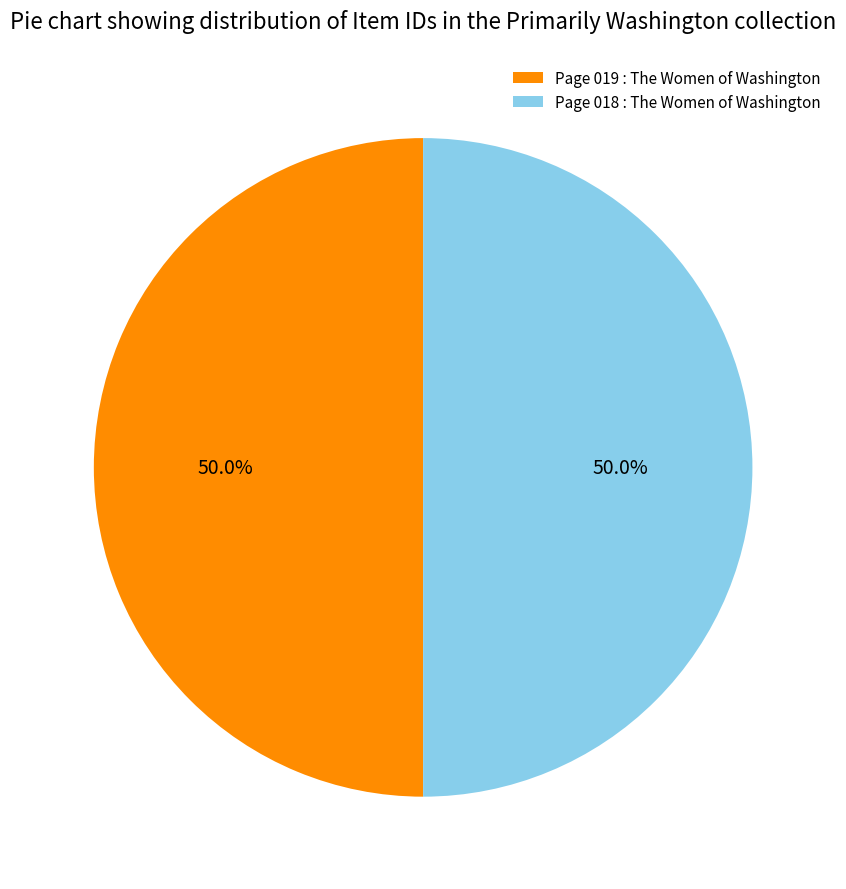

What percentage is the Page 019 : The Women of Washington slice, to the nearest percent?

50%